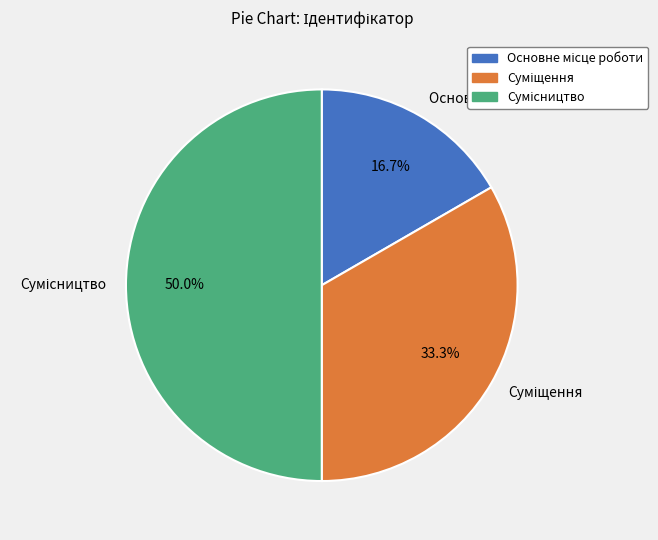

To the nearest percent, what is the combined percentage of Основне місце роботи and Суміщення?

50%